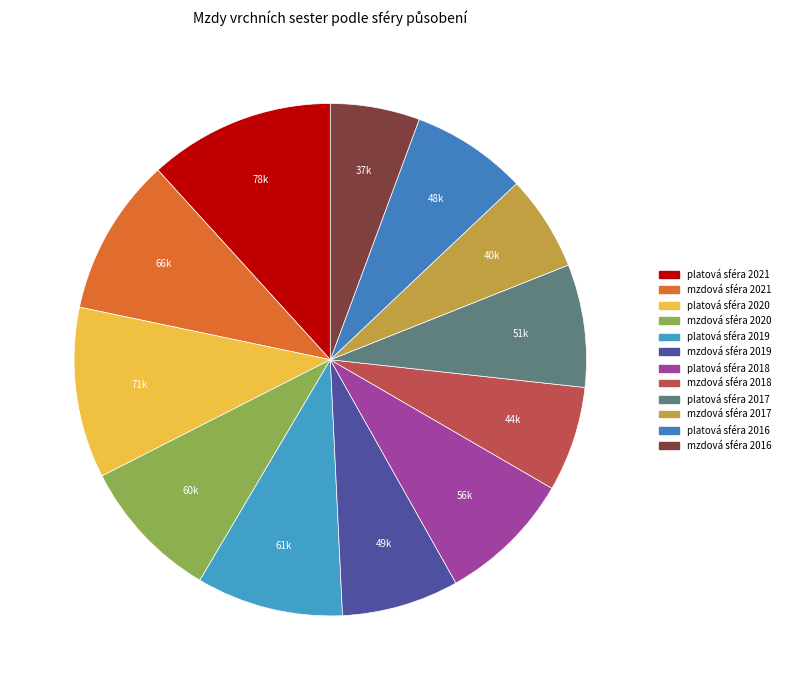

Approximately how many times larger is the value at platová sféra 2018 compared to mzdová sféra 2018?

1.3